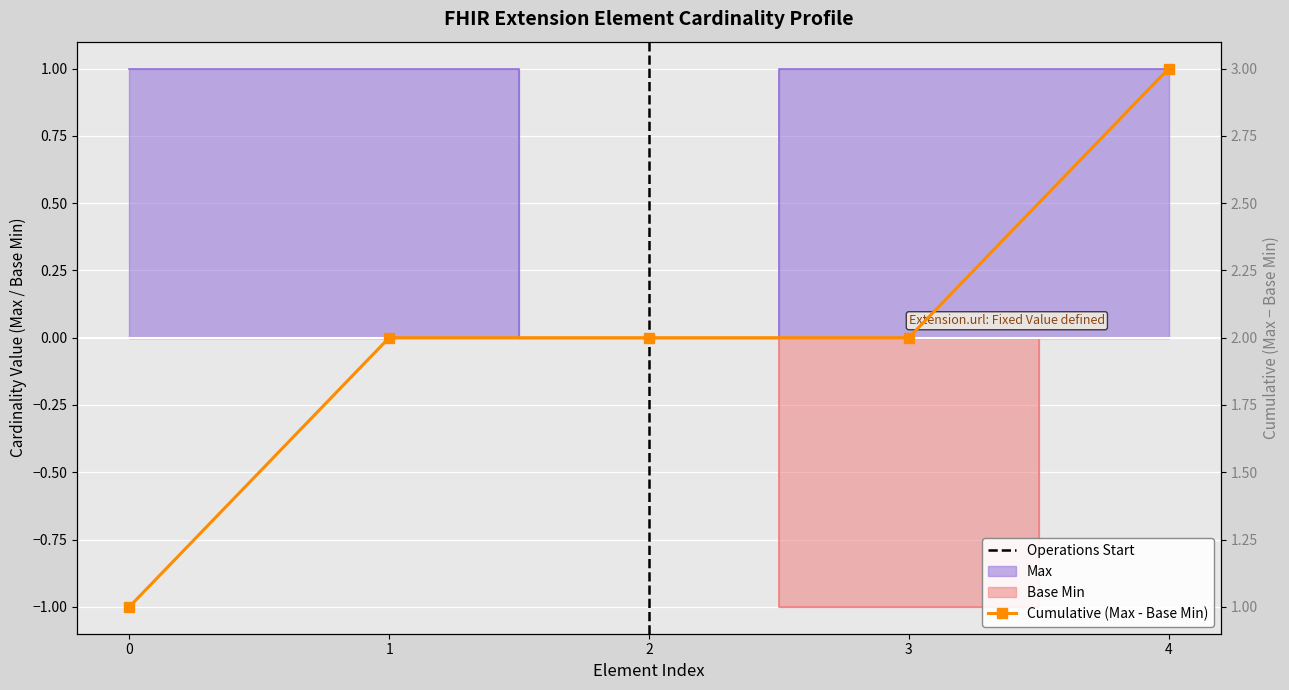

True or false: the data has more than 1 interior local peaks.

False